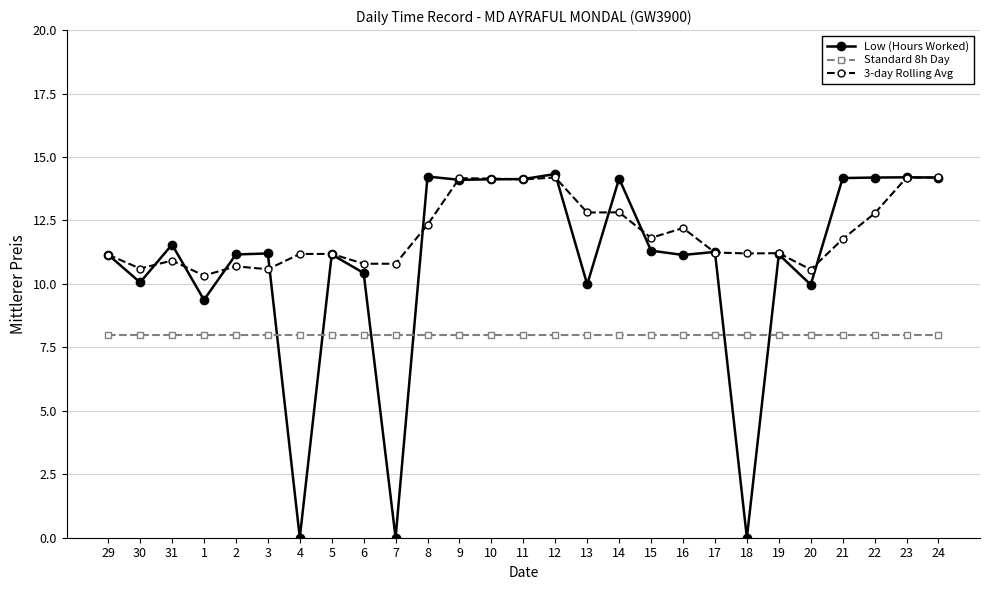

True or false: Low (Hours Worked) has more than 0 points higher than both neighbors.

True